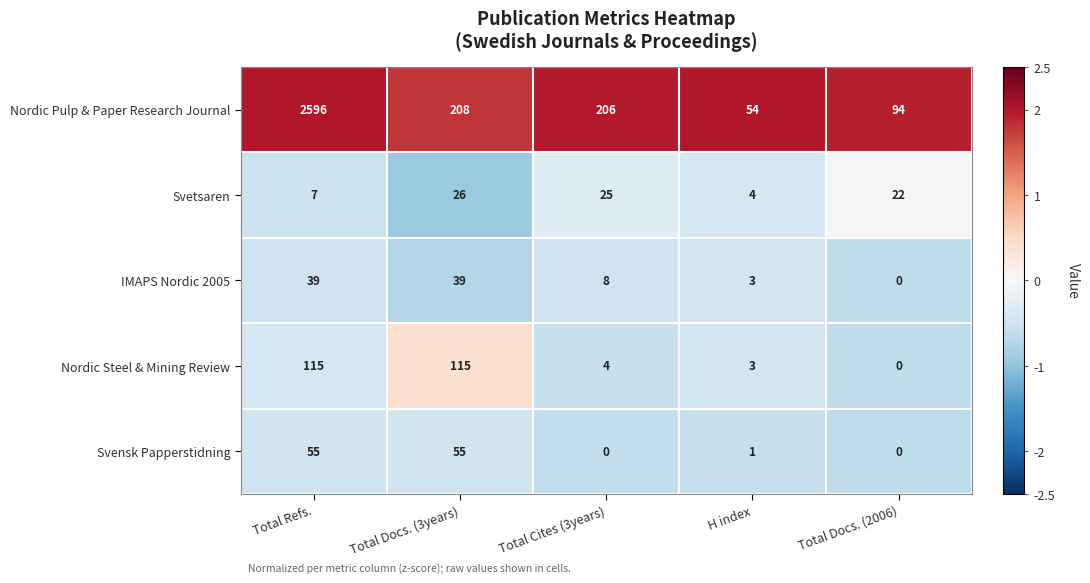

What is the difference between the highest and lowest values at H index?

53